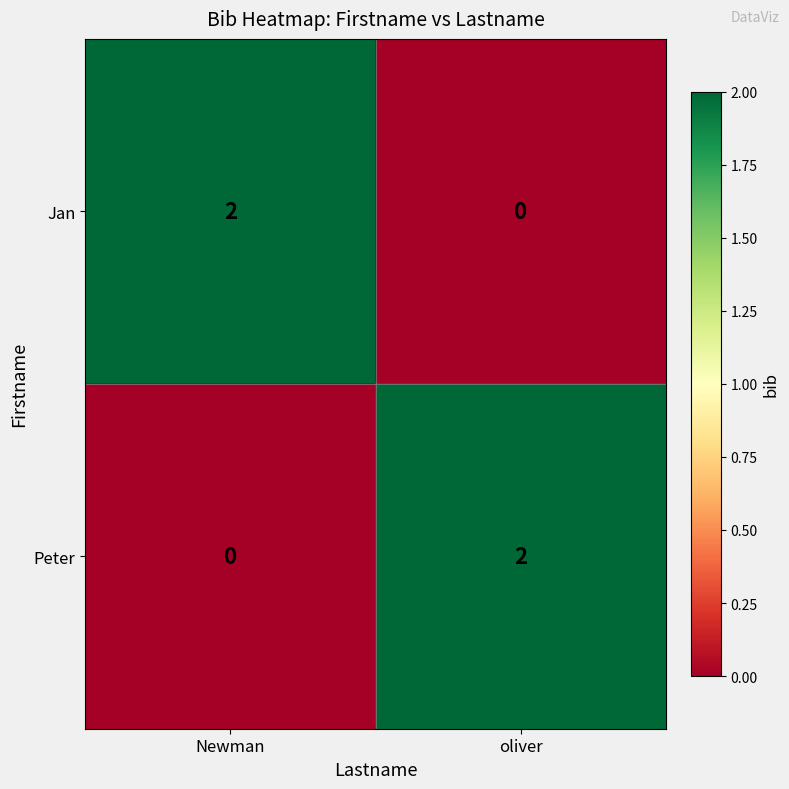

Reading left to right, what are all the values shown in this chart?

Jan: 2	0
Peter: 0	2